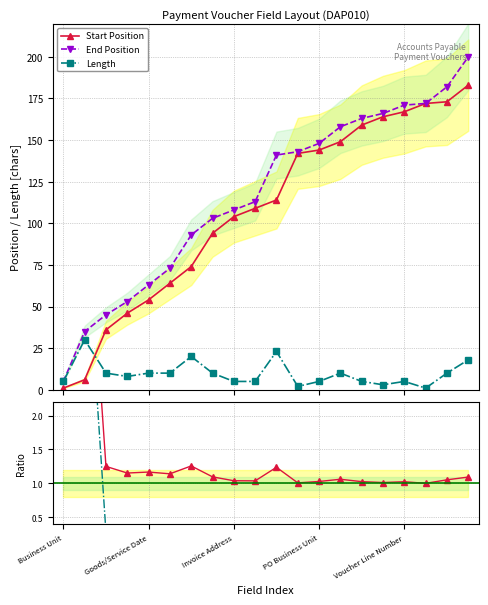

Does the chart display data point markers on the line(s)?

Yes